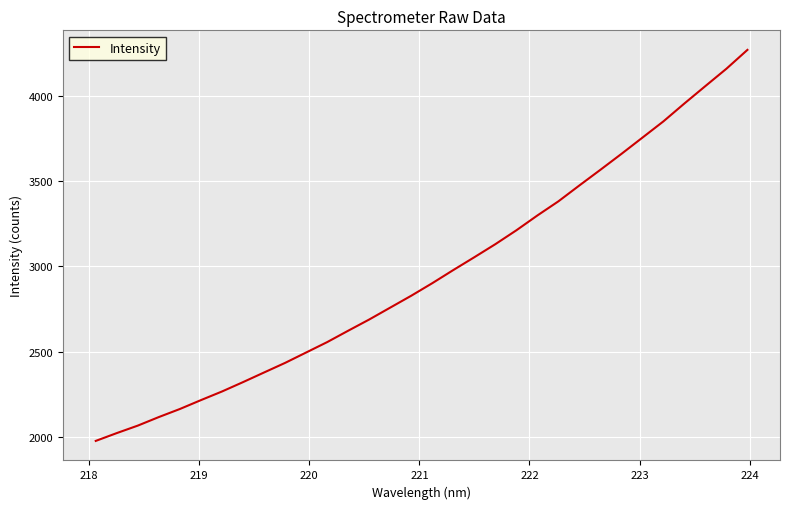

What is the greatest value displayed?

4268.6